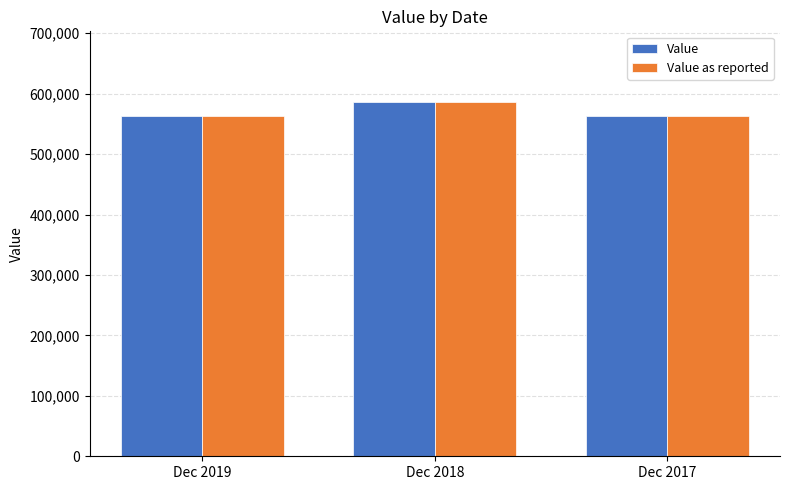

At which category is the sum across all series the highest?

Dec 2018